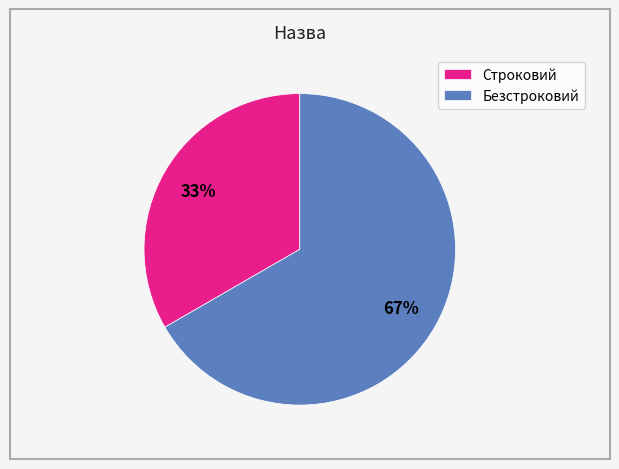

Is it true that Безстроковий is 59% of the pie?

False